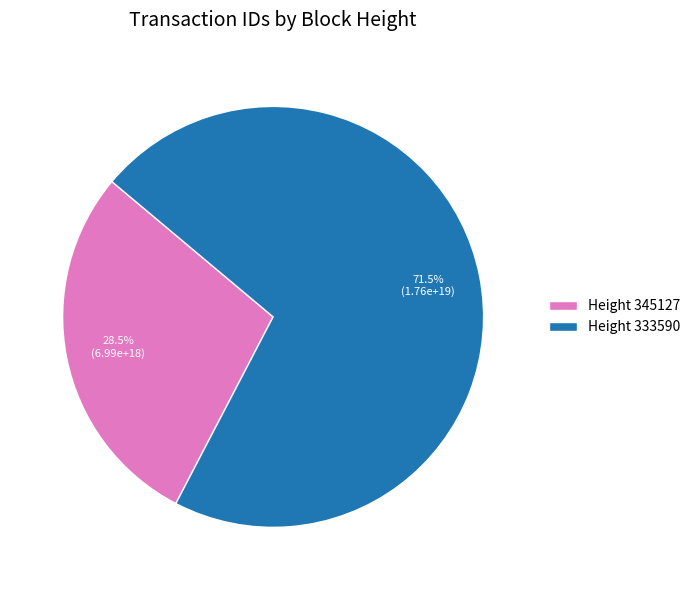

Does any single category account for the majority?

Yes